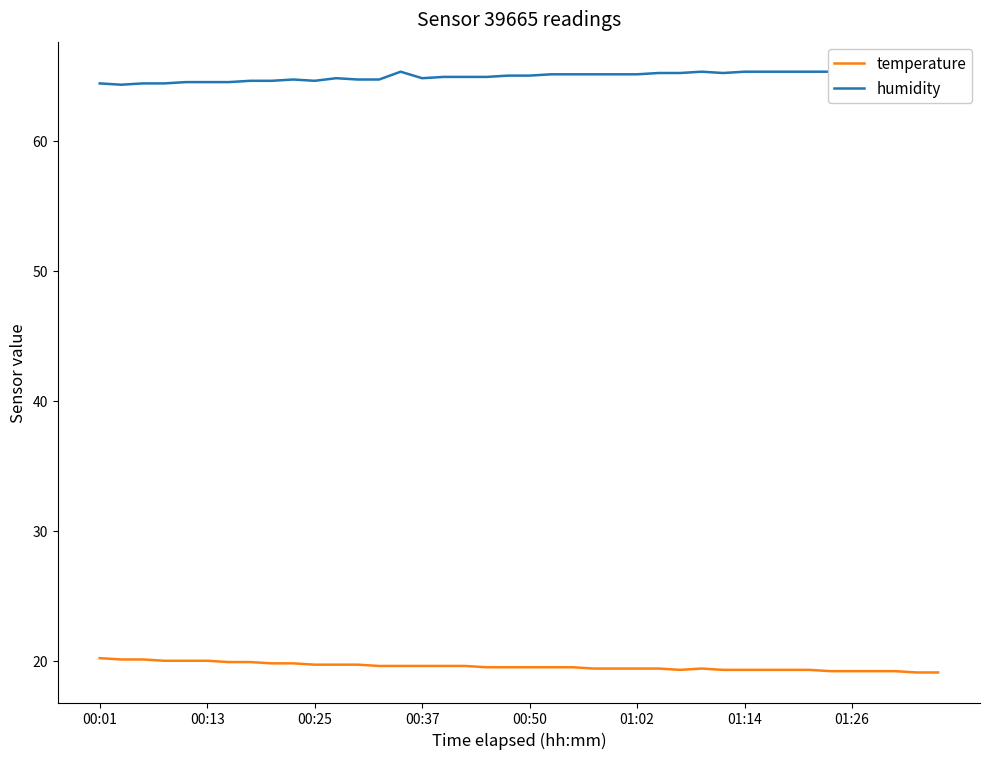

At which category does temperature reach its first local peak?

28